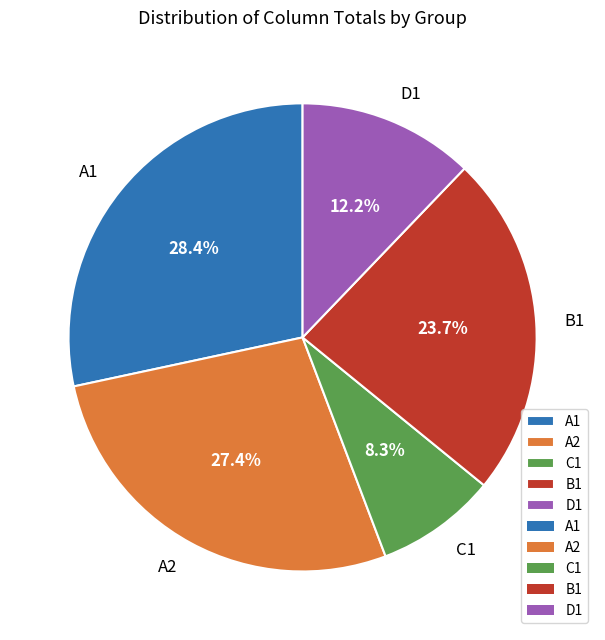

Rank the categories by value from highest to lowest.

A1, A2, B1, D1, C1